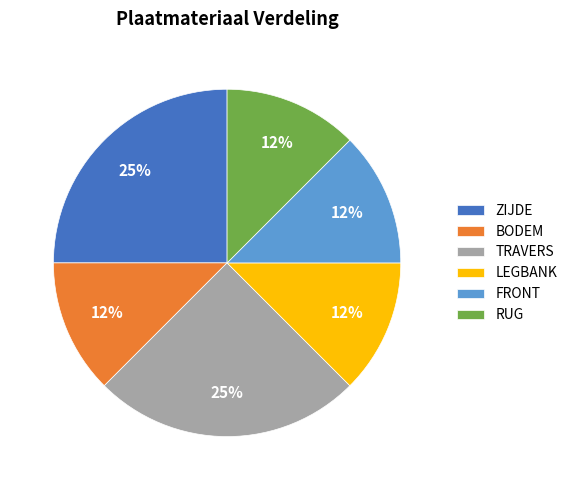

True or false: RUG accounts for 12% of the total.

True